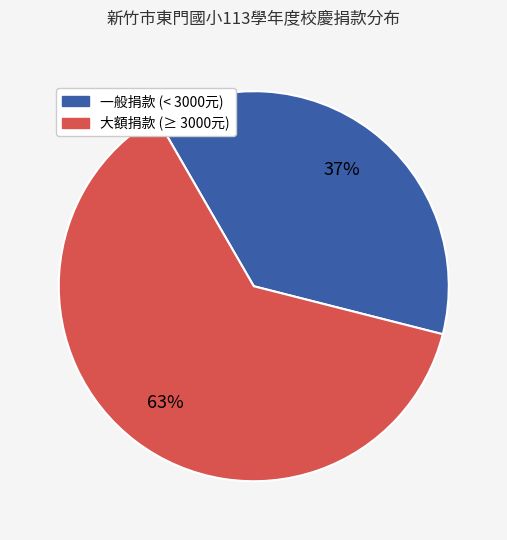

To the nearest percent, what is the average slice percentage?

50%